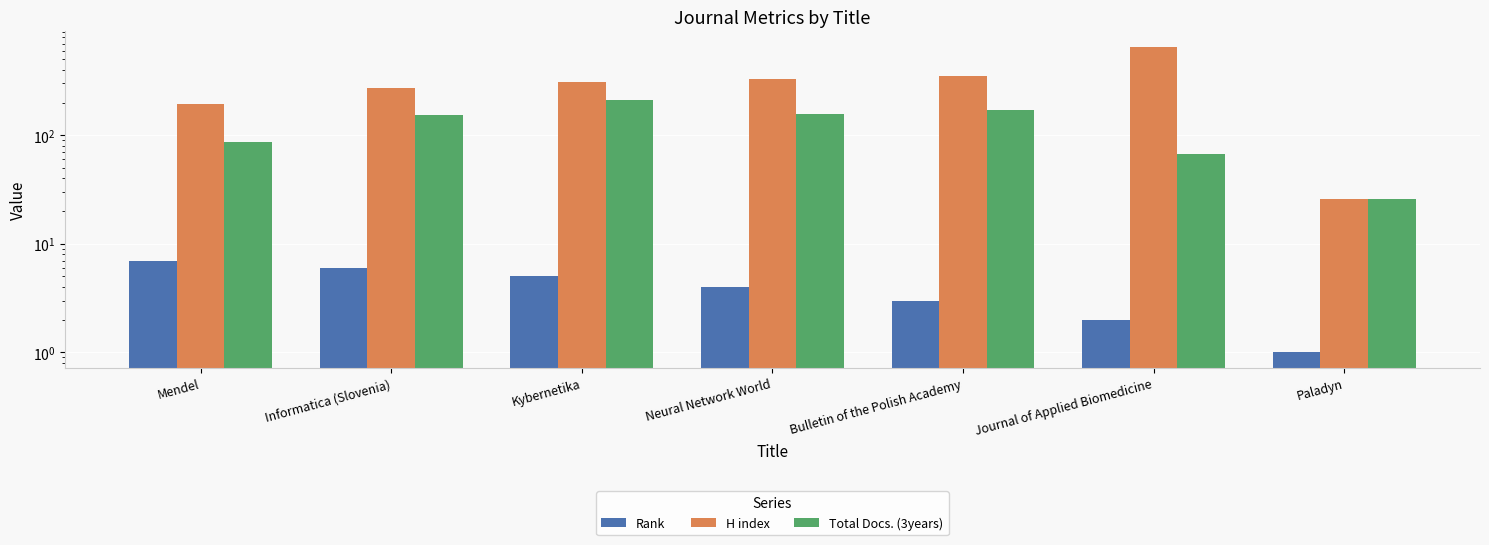

Which has a higher value, Paladyn or Mendel?

Mendel